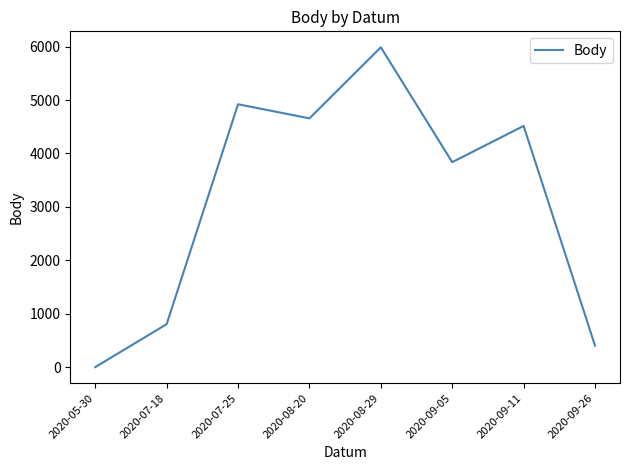

What is the change in value from 2020-08-20 to 2020-09-26?

-4255